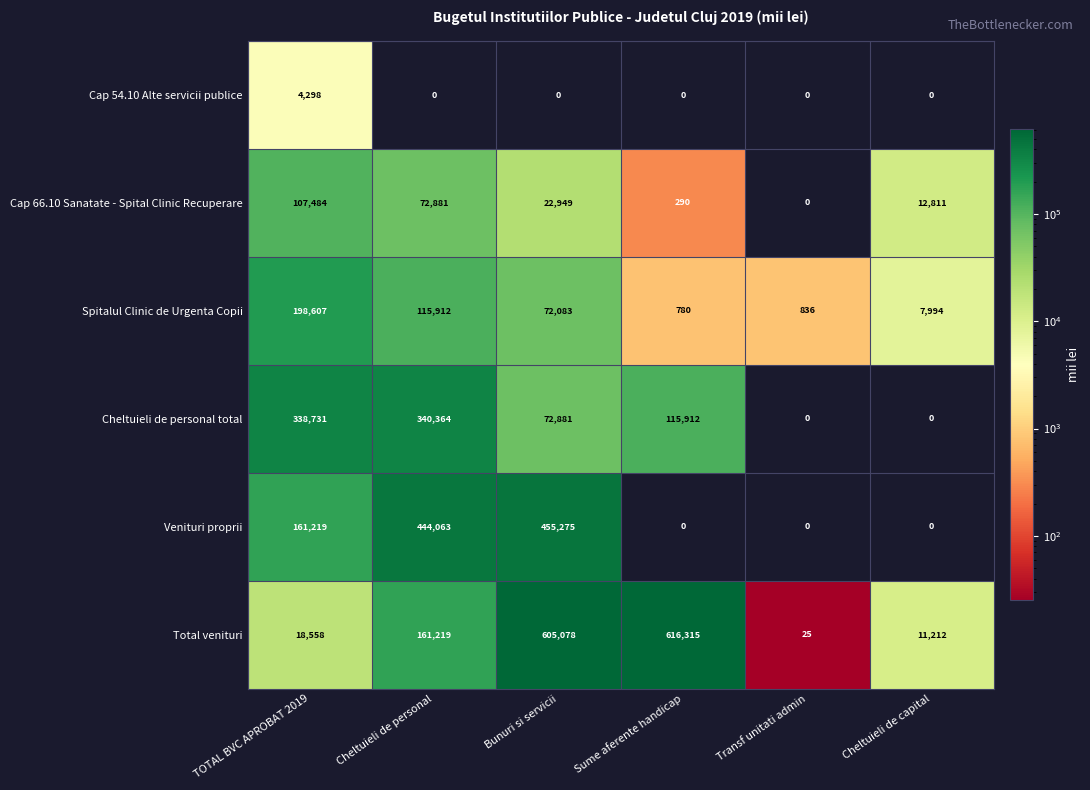

The Total venituri series shows 25 at Transf unitati admin. True or false?

True